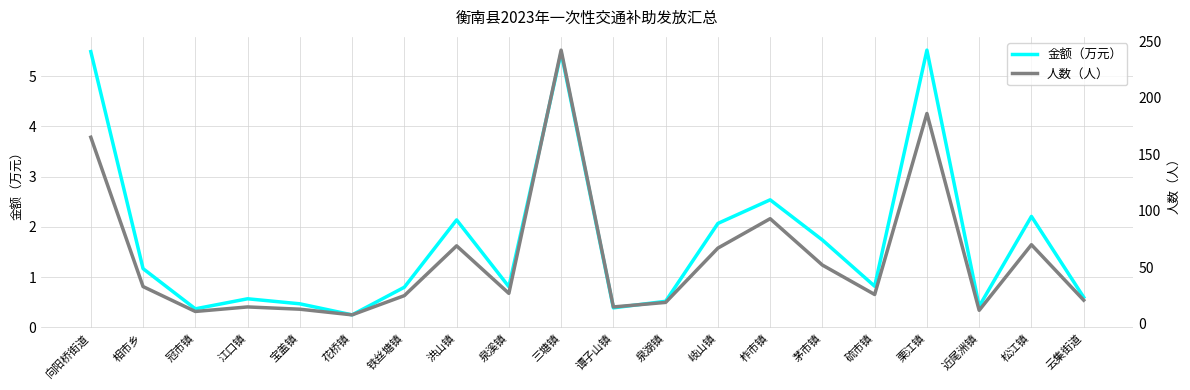

How many series are shown in this chart?

2